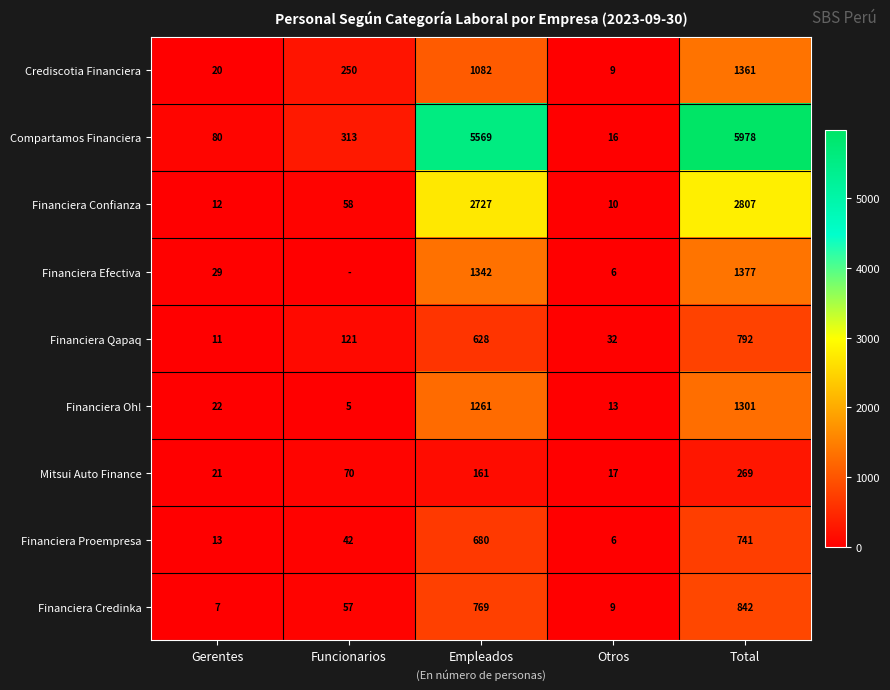

Is it true that Financiera Credinka equals 57 at Funcionarios?

True